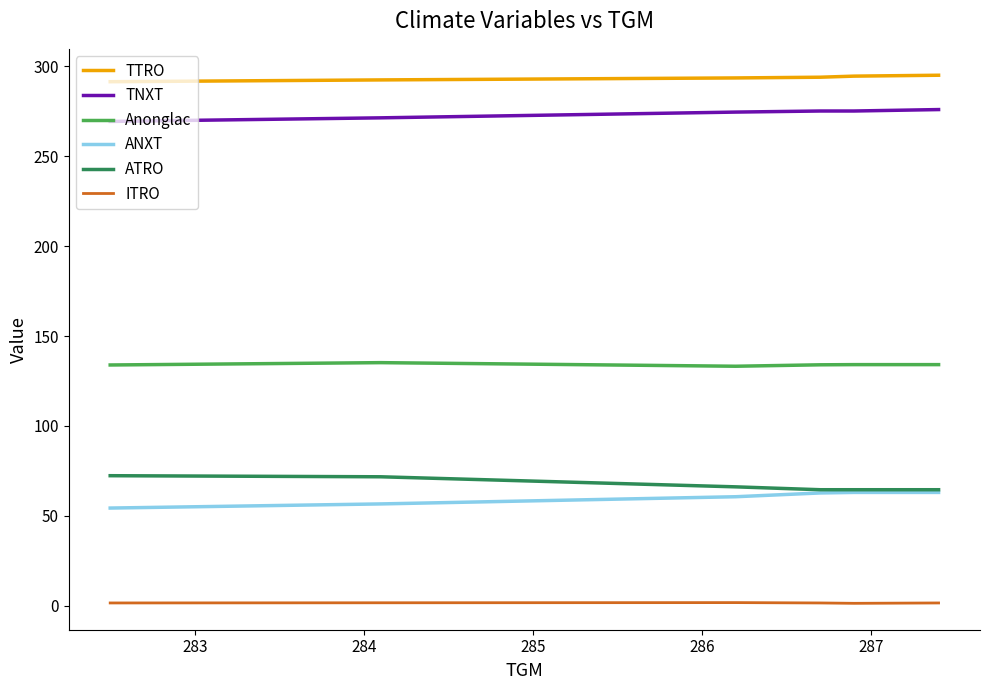

What is the smallest value displayed?

1.3